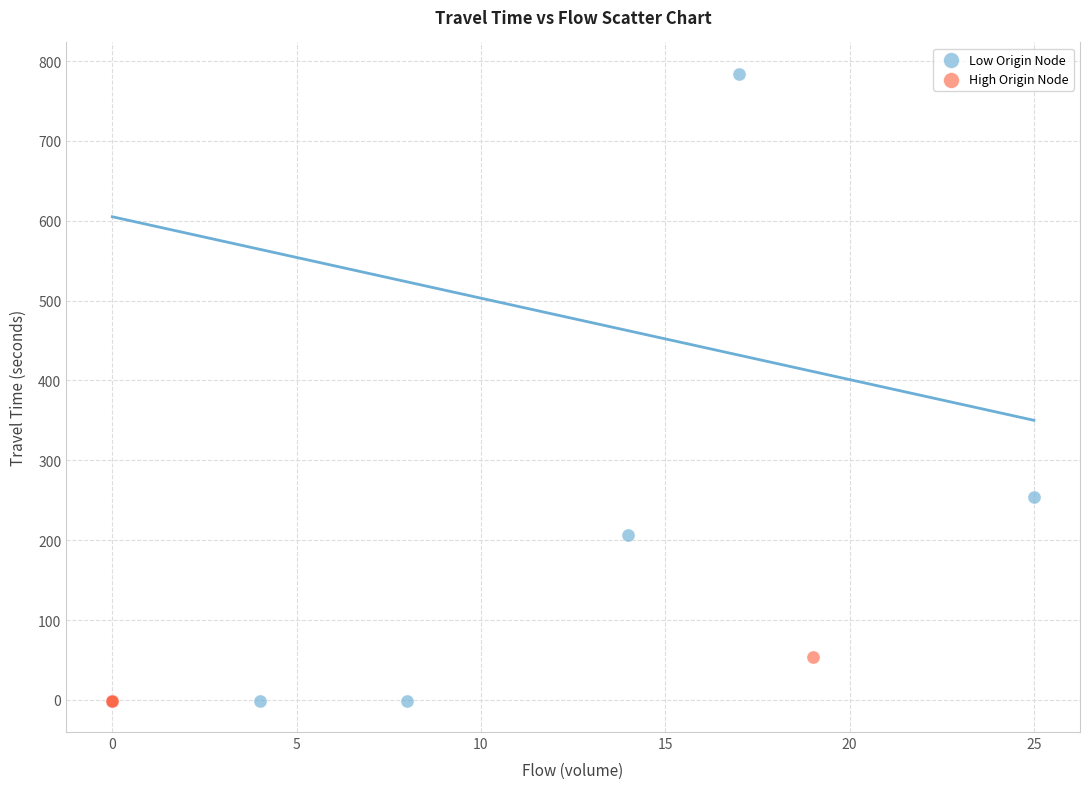

Which series has the largest Y range (max minus min)?

Low Origin Node